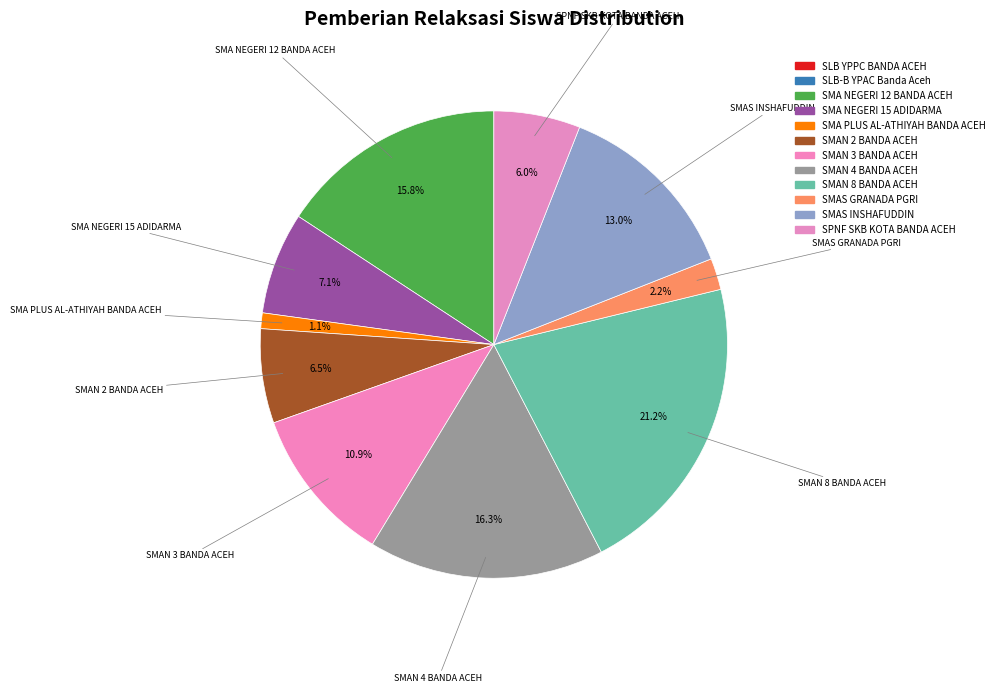

Which slice is the largest?

SMAN 8 BANDA ACEH